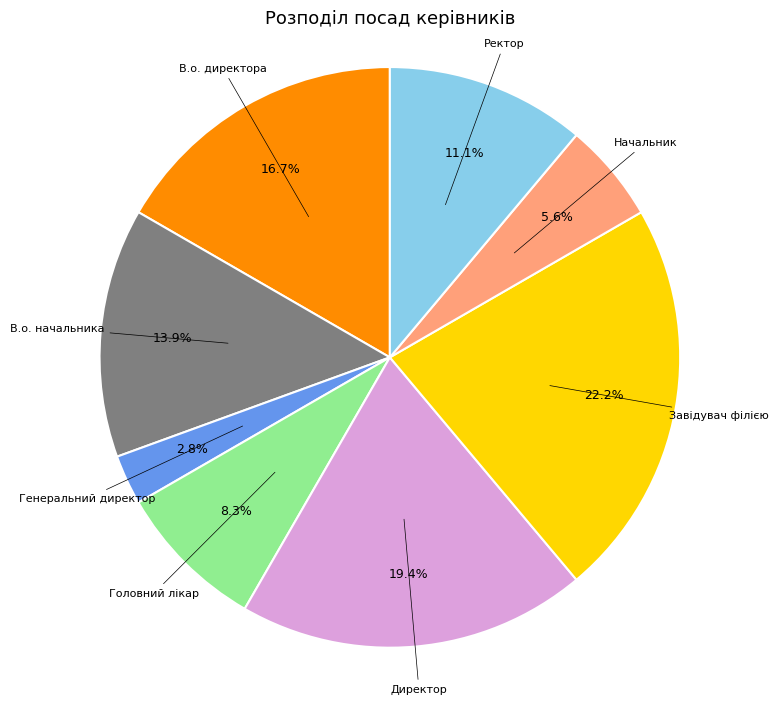

Is there any slice that represents more than half of the pie?

No